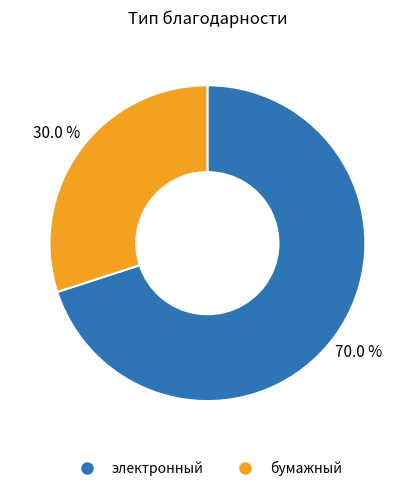

Which category has the biggest portion of the pie?

электронный